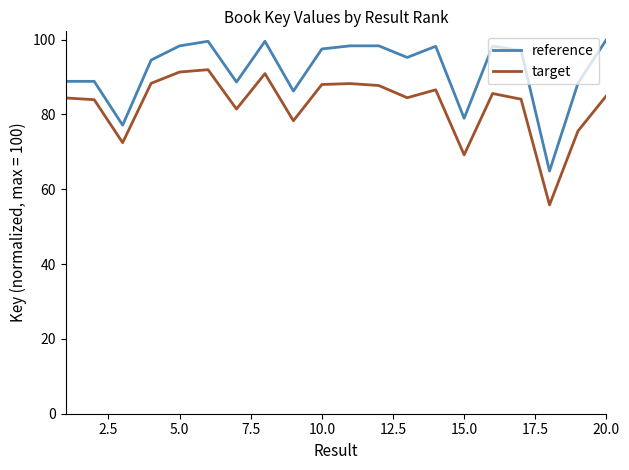

How many distinct data groups are displayed?

2